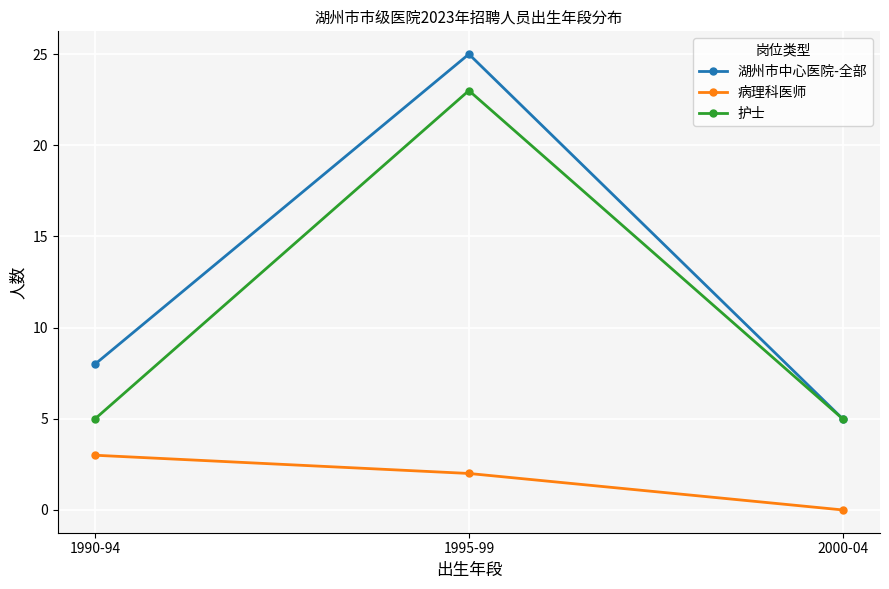

At how many categories does at least one series exceed 10?

1